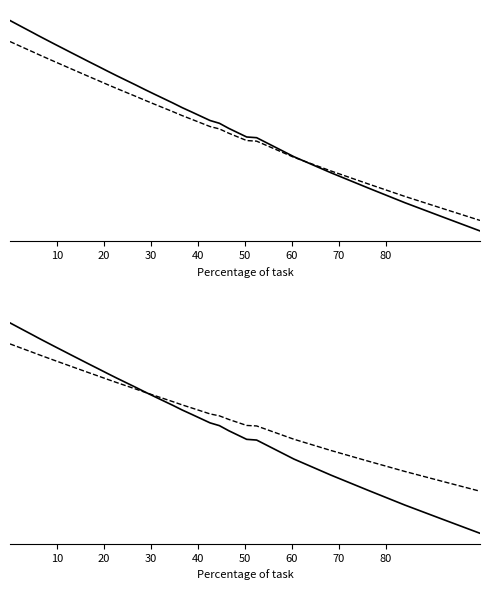

What is the difference between the maximum and minimum values in the BI_CETES VPF (lower) series?

100.0